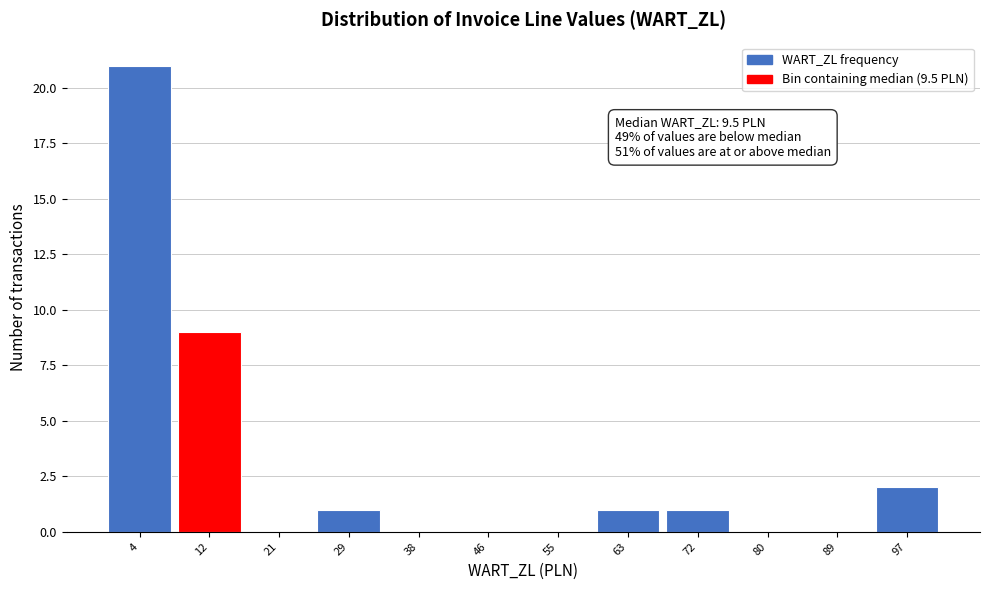

Reading left to right, transcribe all the data shown in this chart.

4=21	12=9	21=0	29=1	38=0	46=0	55=0	63=1	72=1	80=0	89=0	97=2